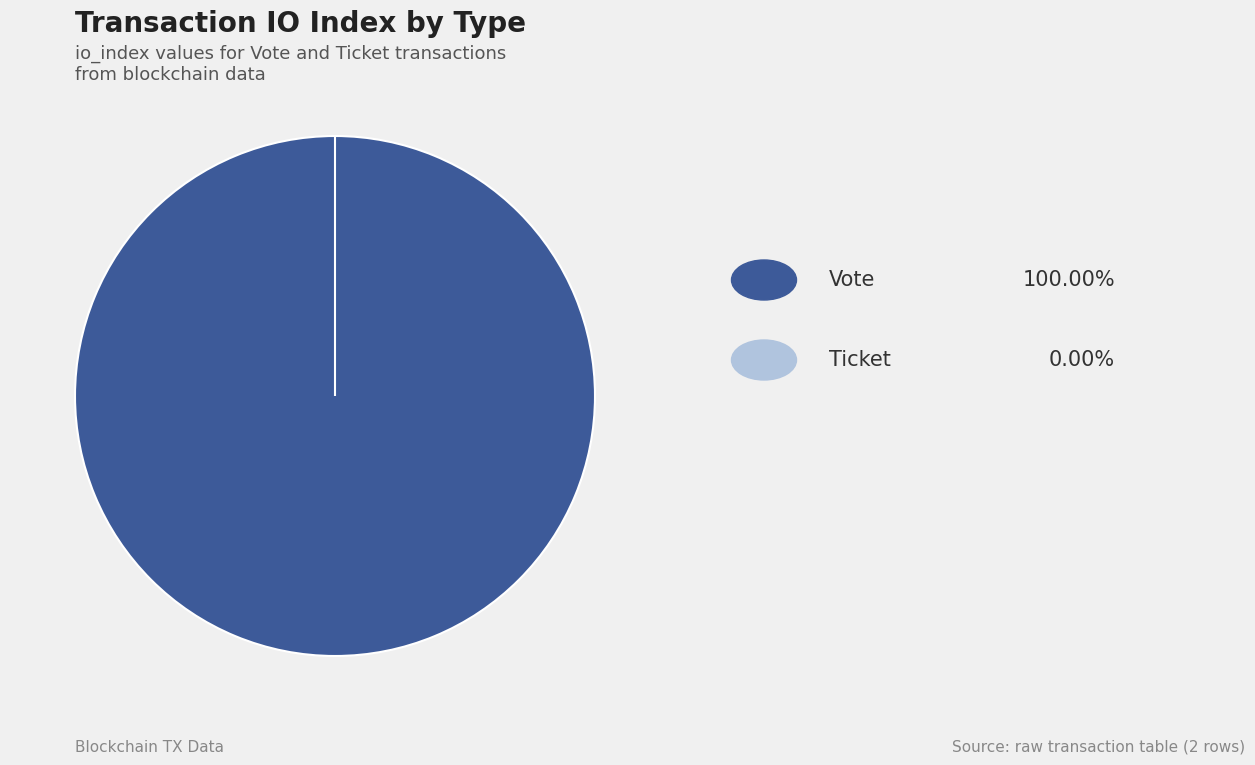

To the nearest percent, what is the difference between the largest and smallest slice percentages?

100%